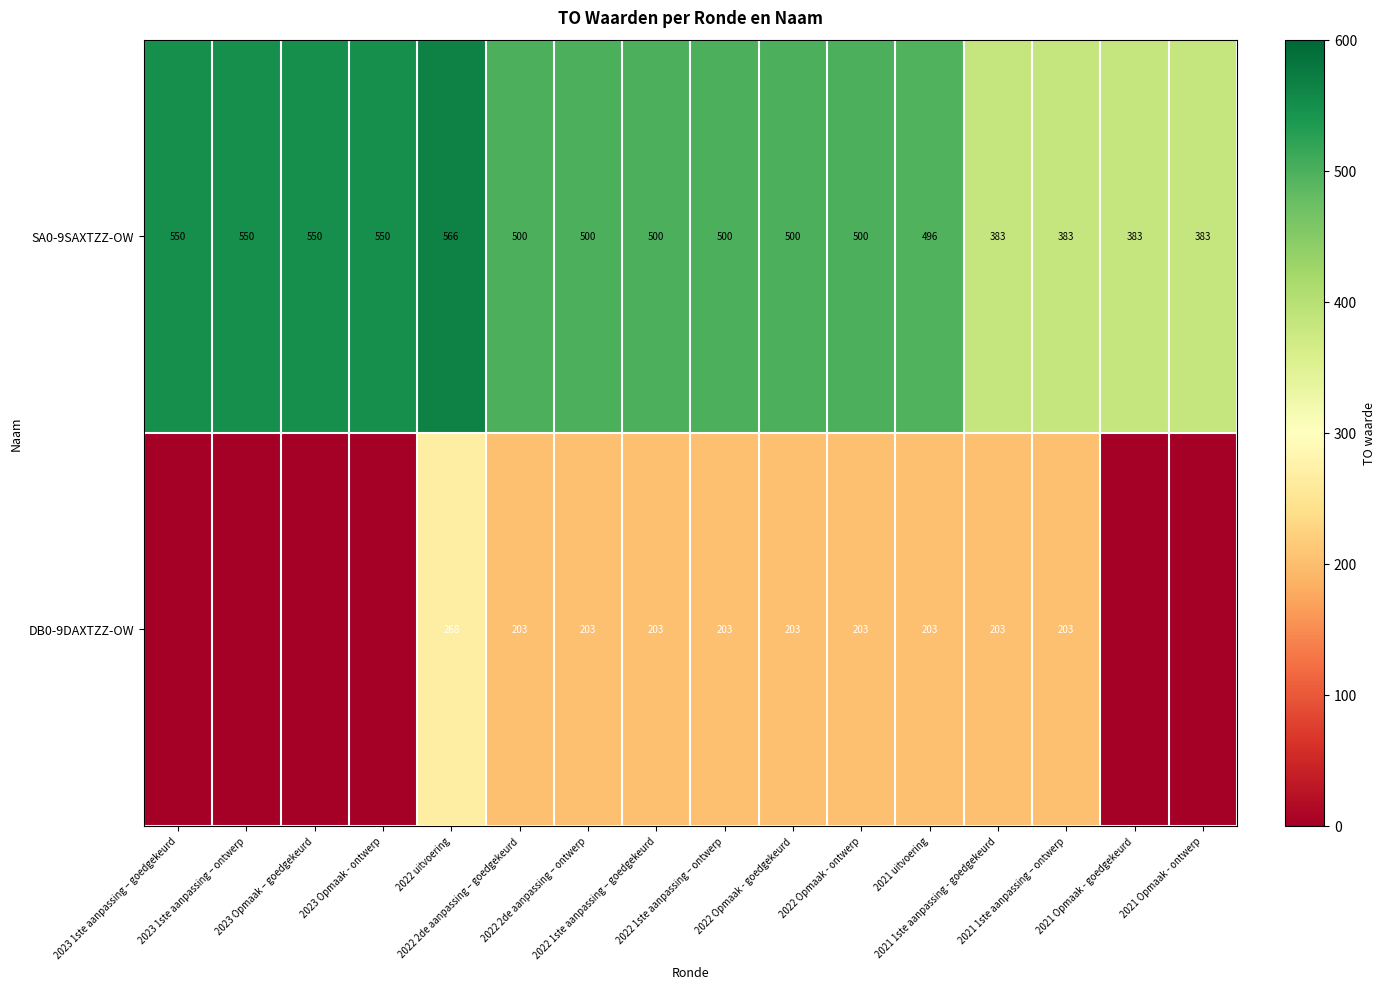

List the series in order of their peak value, highest first.

SA0-9SAXTZZ-OW, DB0-9DAXTZZ-OW